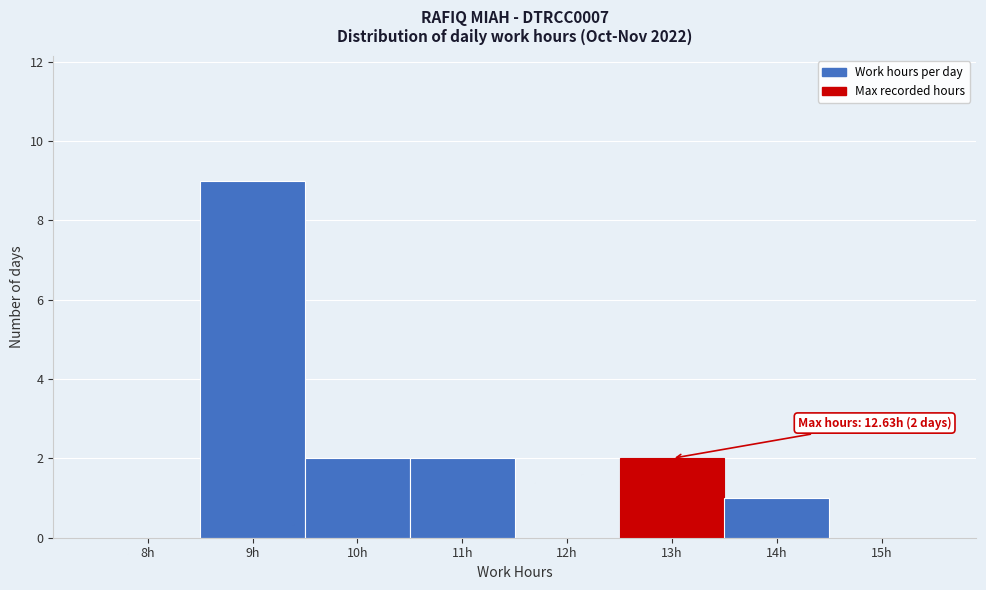

Which range on the x-axis has the tallest bar?

8.5 to 9.5